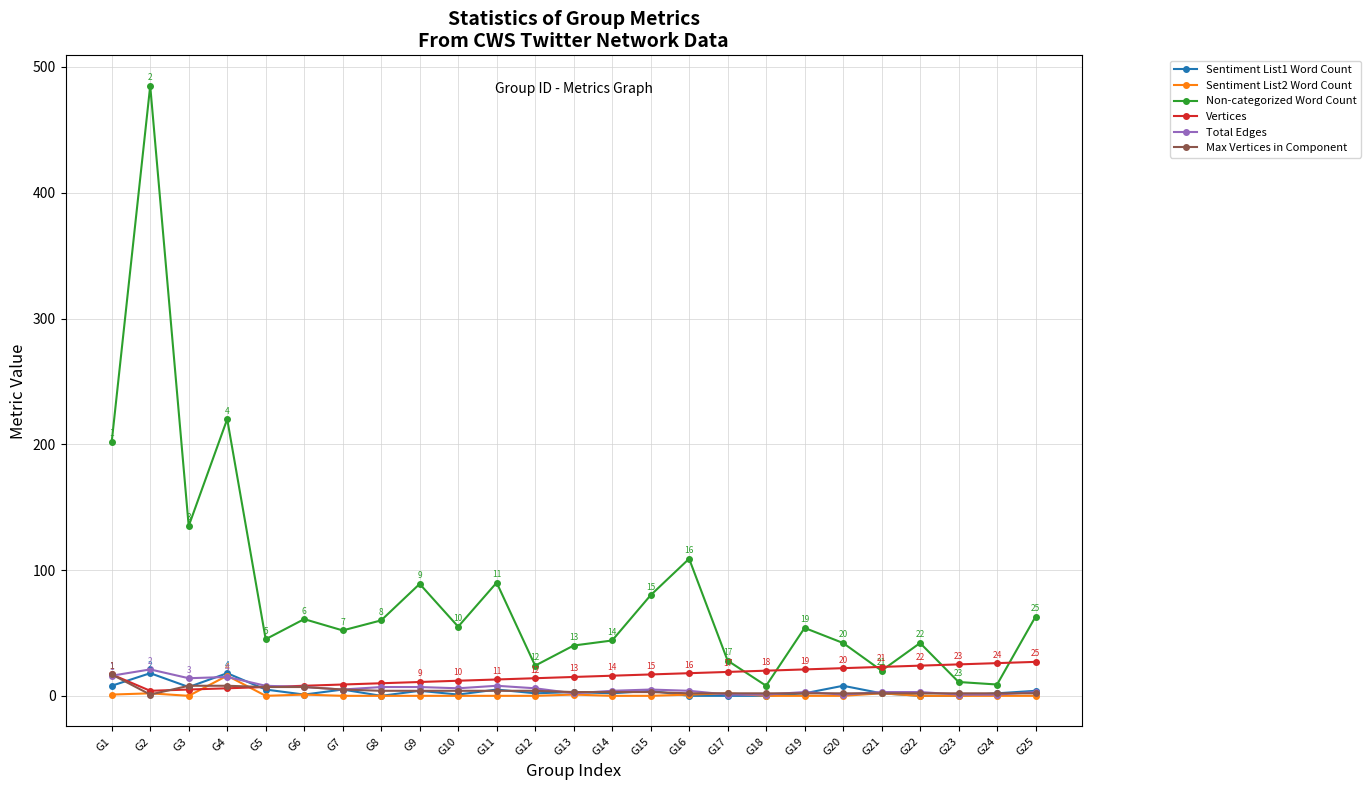

How many data points in Max Vertices in Component are less than 3?

11